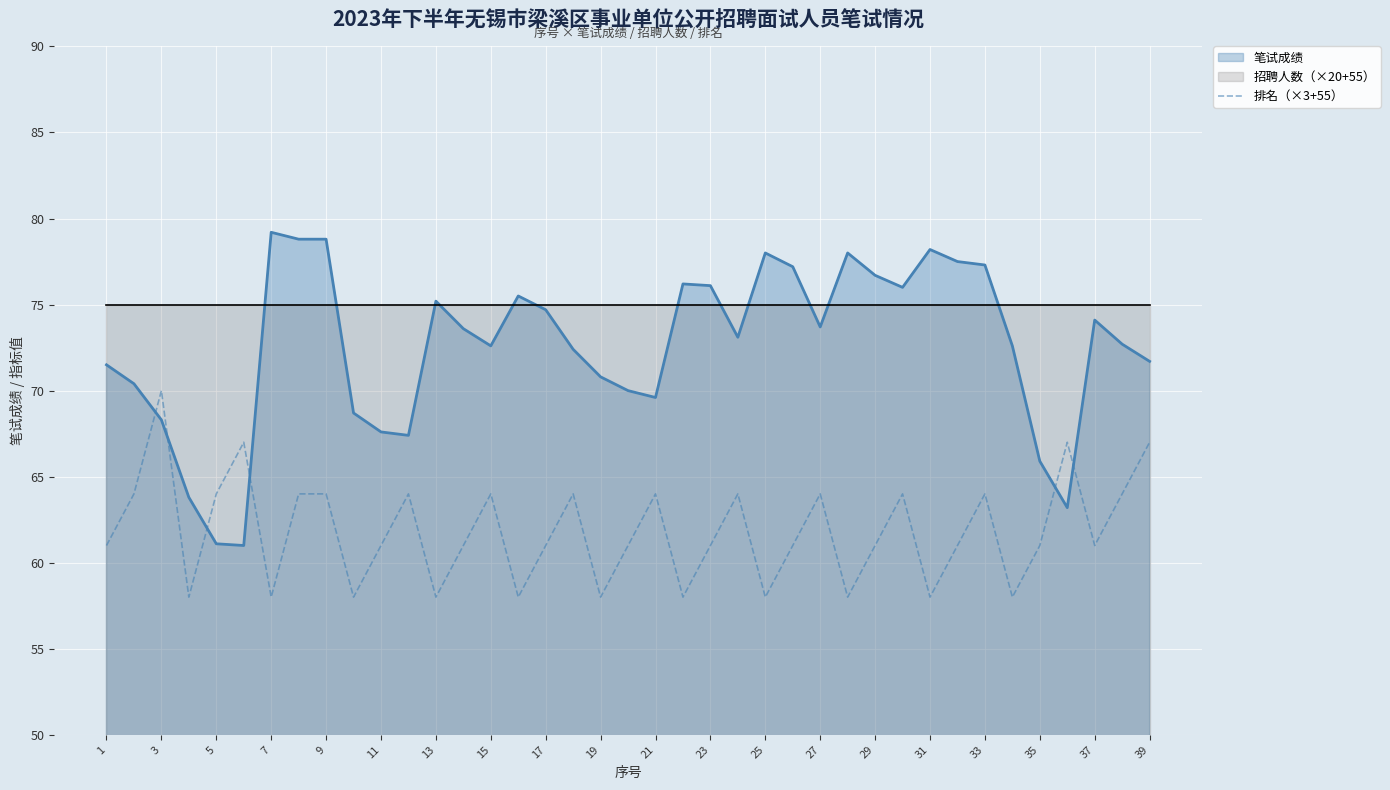

Count the number of categories in the chart.

39